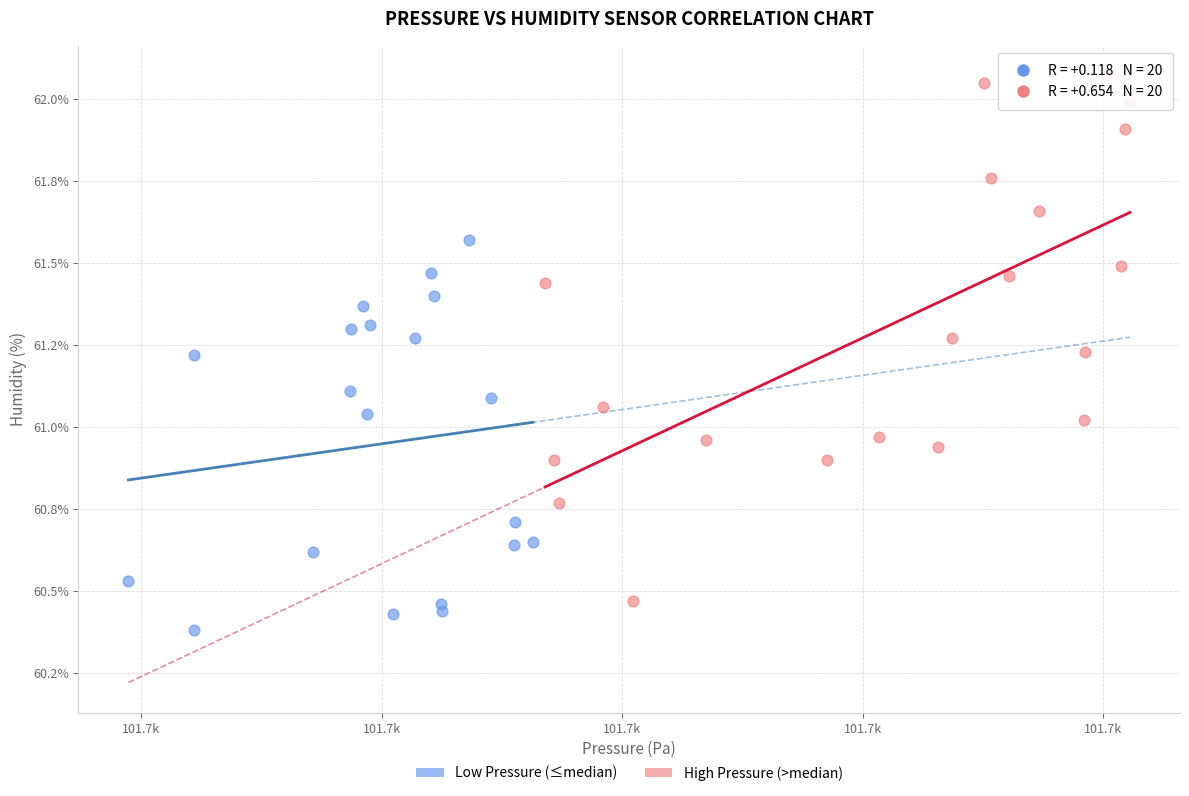

Which series contains the lowest Y value?

Low Pressure (≤median)